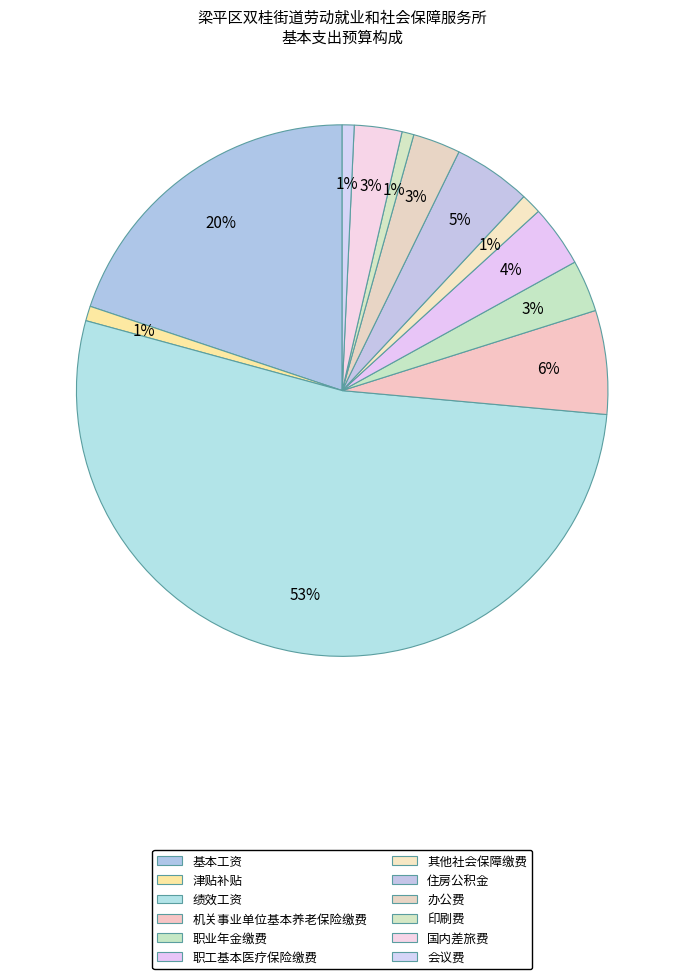

How many segments does this pie chart have?

12